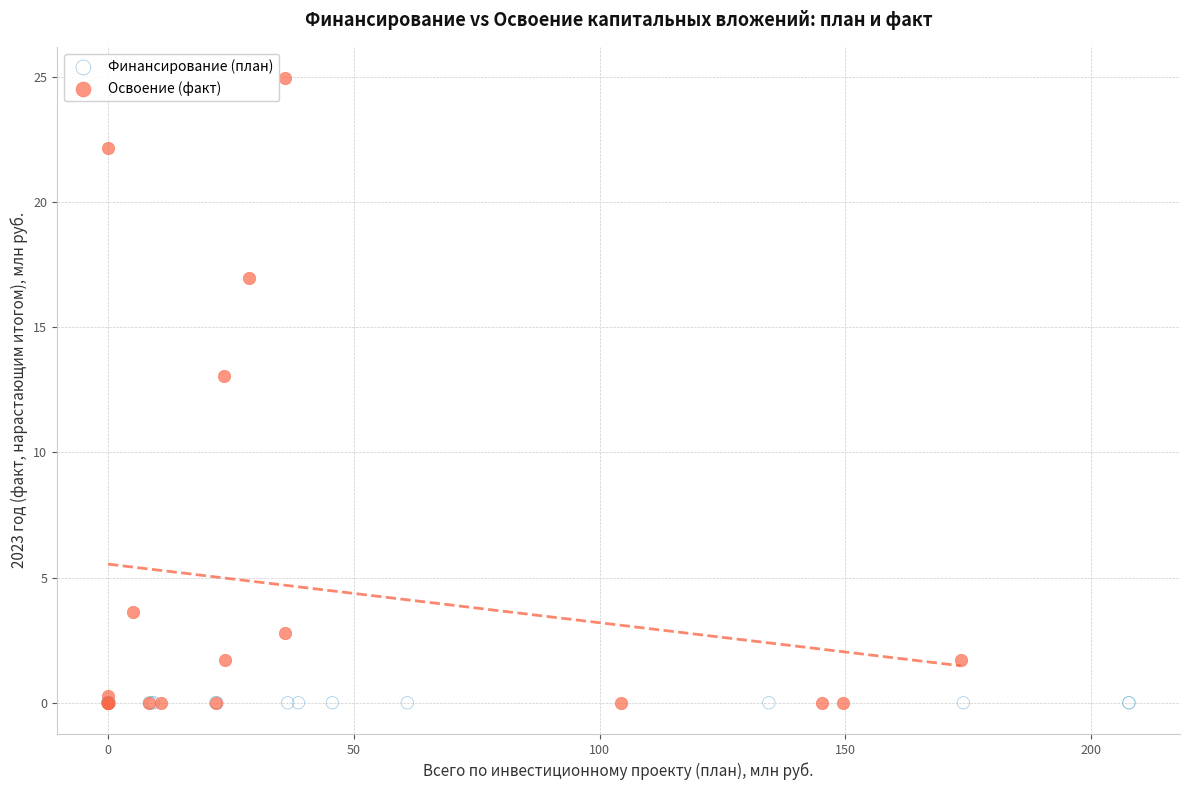

Which series contains the highest Y value?

Освоение (факт)